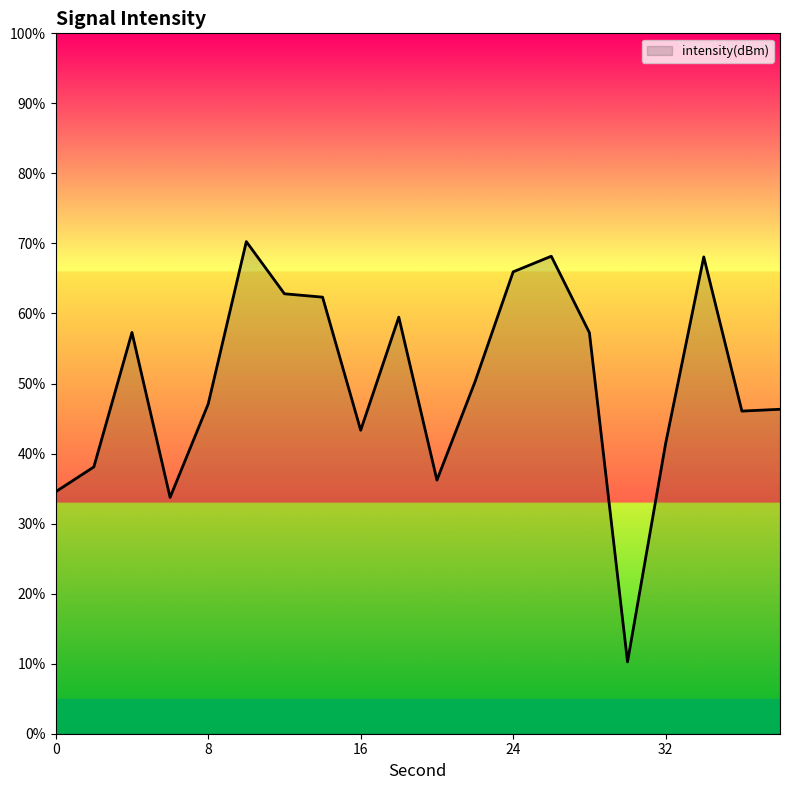

What is the difference between the maximum and minimum values?

60.0